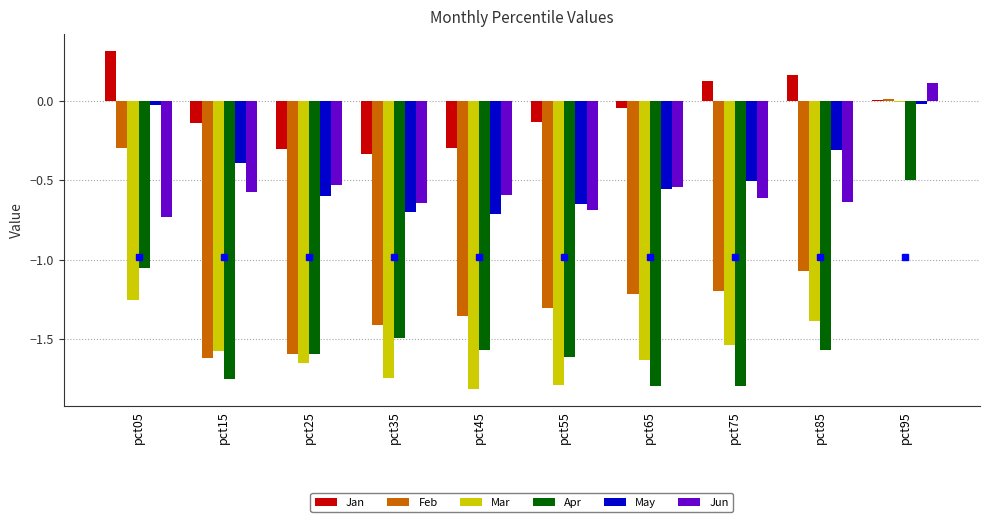

The value of Jun at pct75 is -0.4. True or false?

False